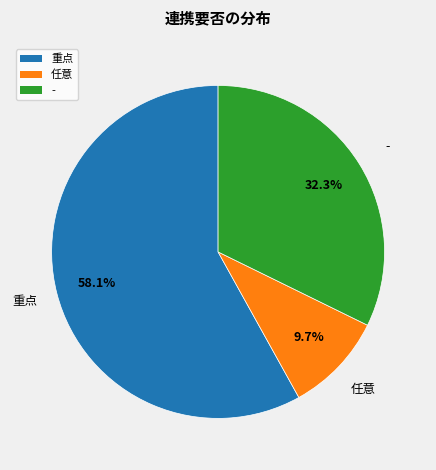

To the nearest percent, what is the difference between the largest and smallest slice percentages?

48%